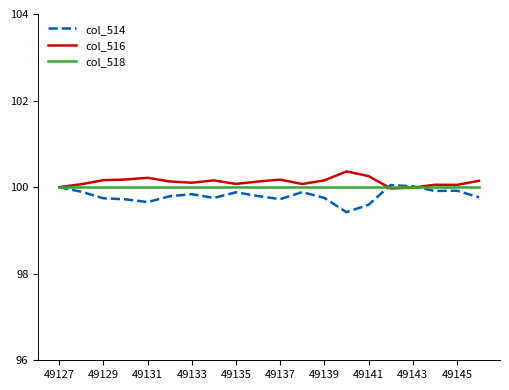

What is the smallest value displayed?

99.4